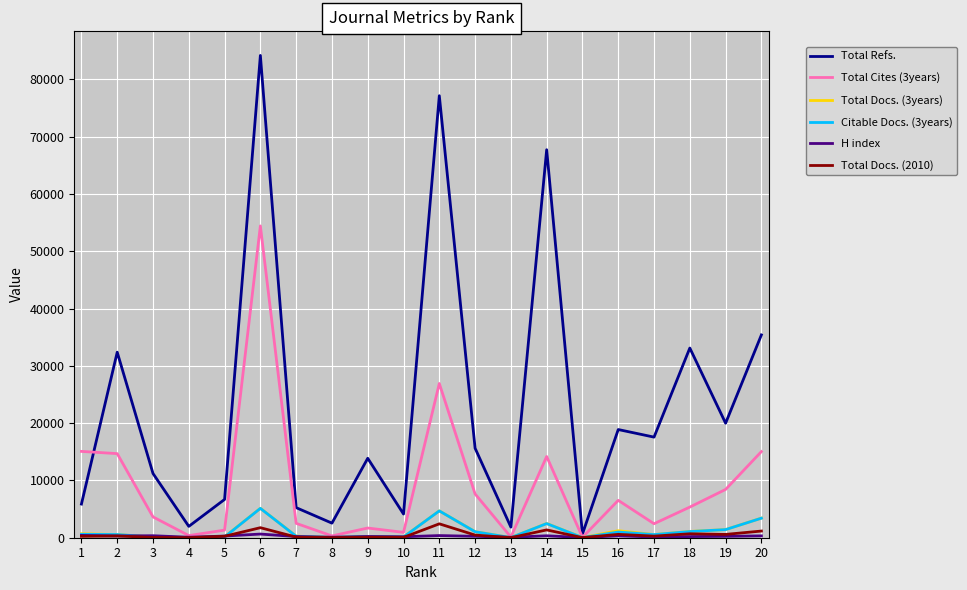

Count the number of data series in this chart.

6